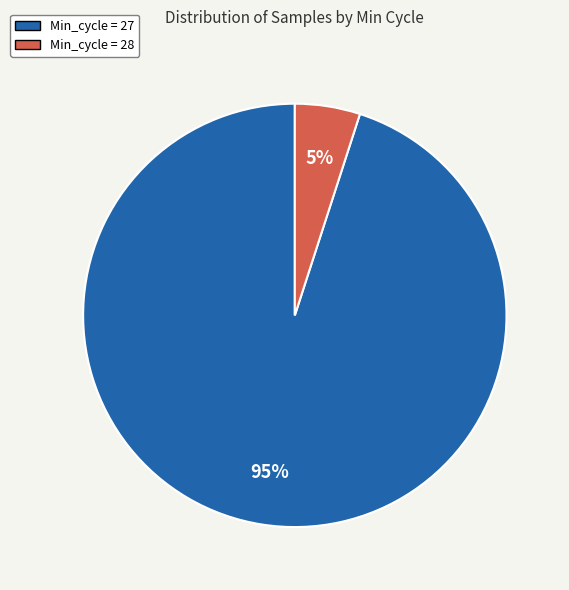

To the nearest percent, what is the average slice percentage?

50%